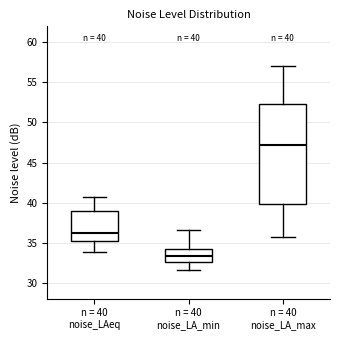

Which box is the tallest, from its lower edge to its upper edge?

n = 40 noise_LA_max